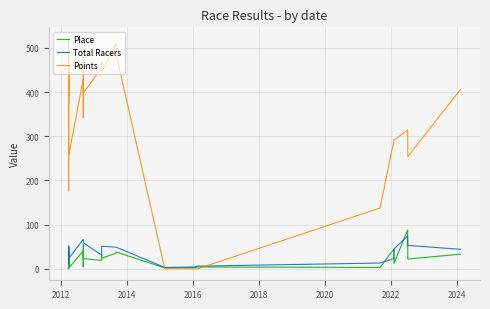

Which series has the widest spread of values?

Points